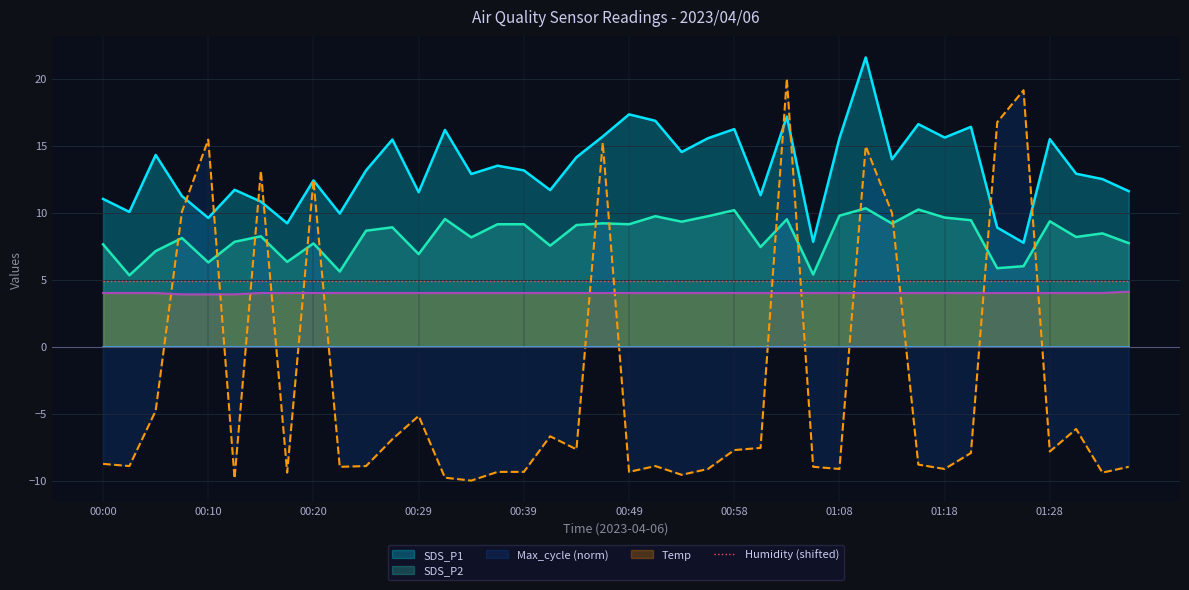

True or false: SDS_P2 and Temp cross at least once.

False